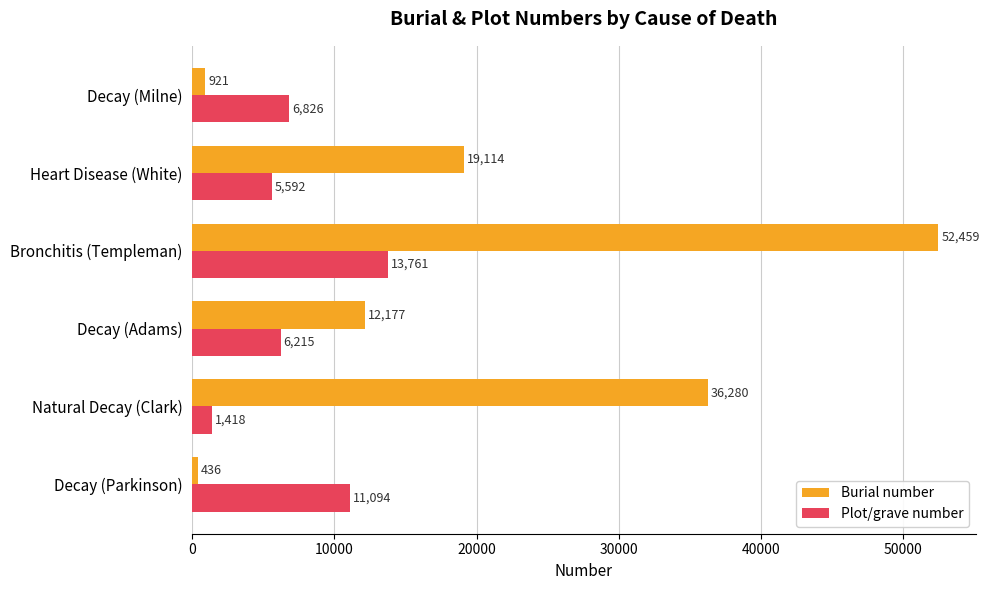

Where is Plot/grave number nearest to the value 7589?

Decay (Milne)